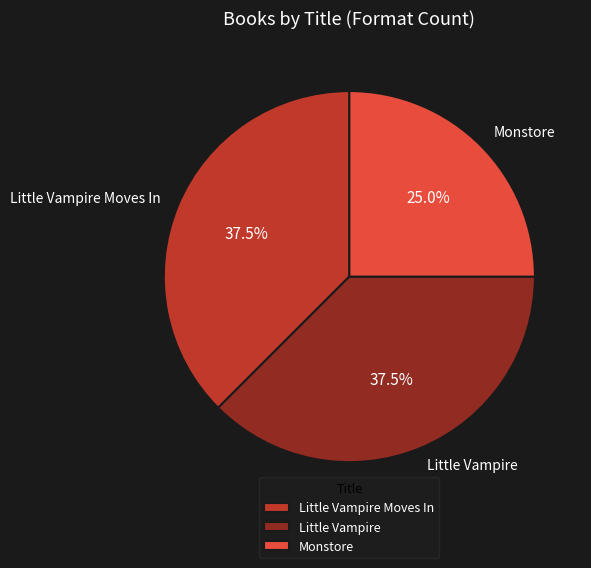

To the nearest percent, what portion does Monstore represent?

25%